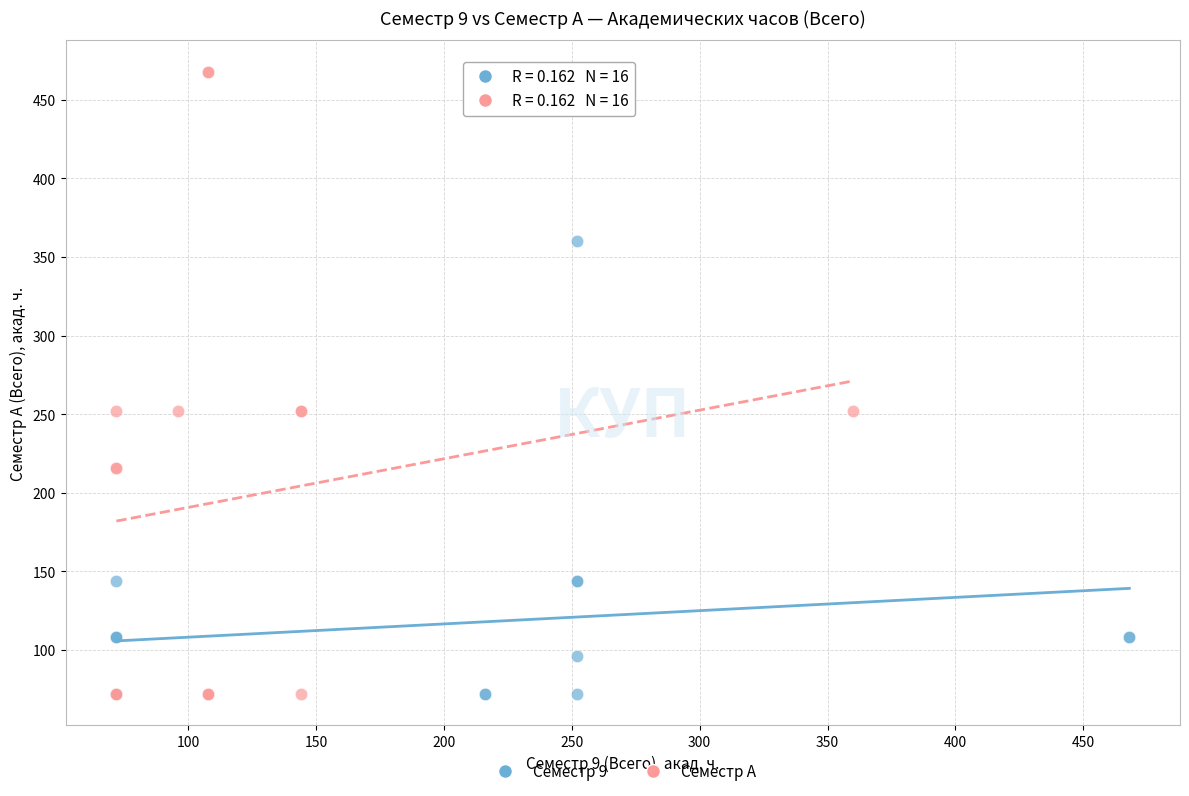

Which series has the widest spread of Y values?

Семестр A